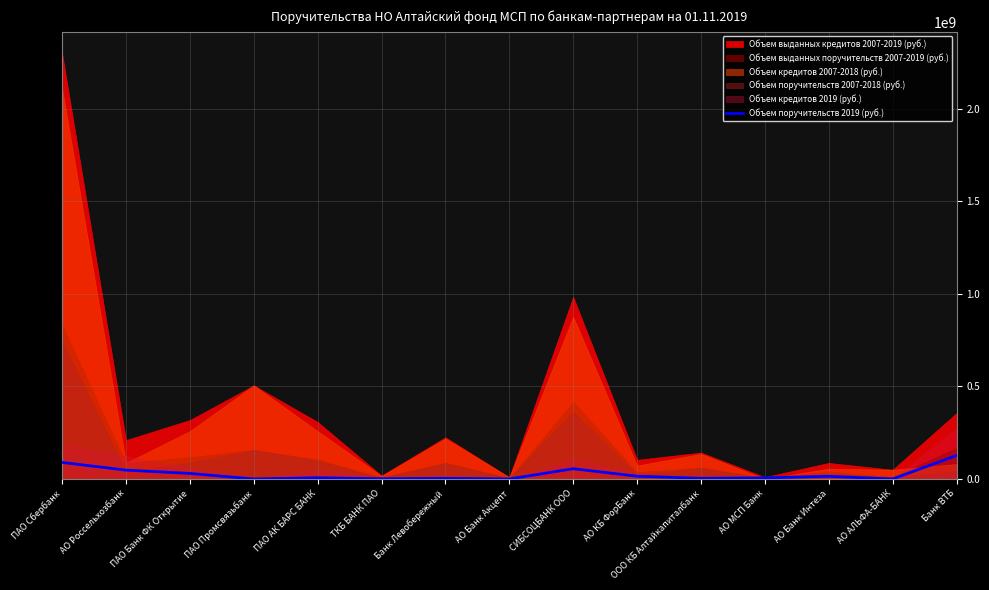

What is the label of the 15th point from the left?

Банк ВТБ